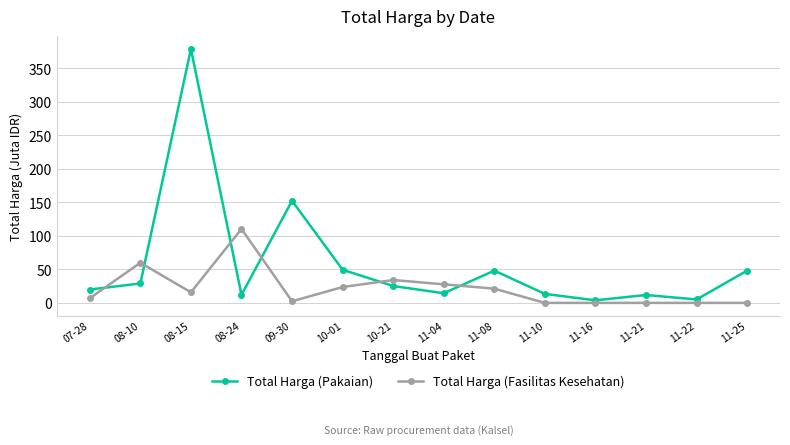

Count the number of data series in this chart.

2